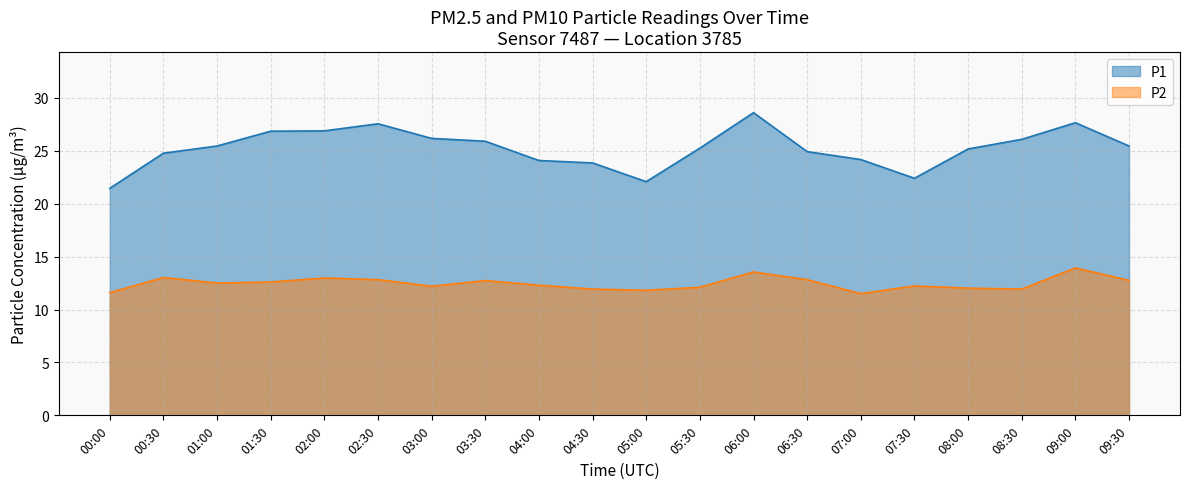

Rank the series at 09:30 from highest to lowest value.

P1, P2